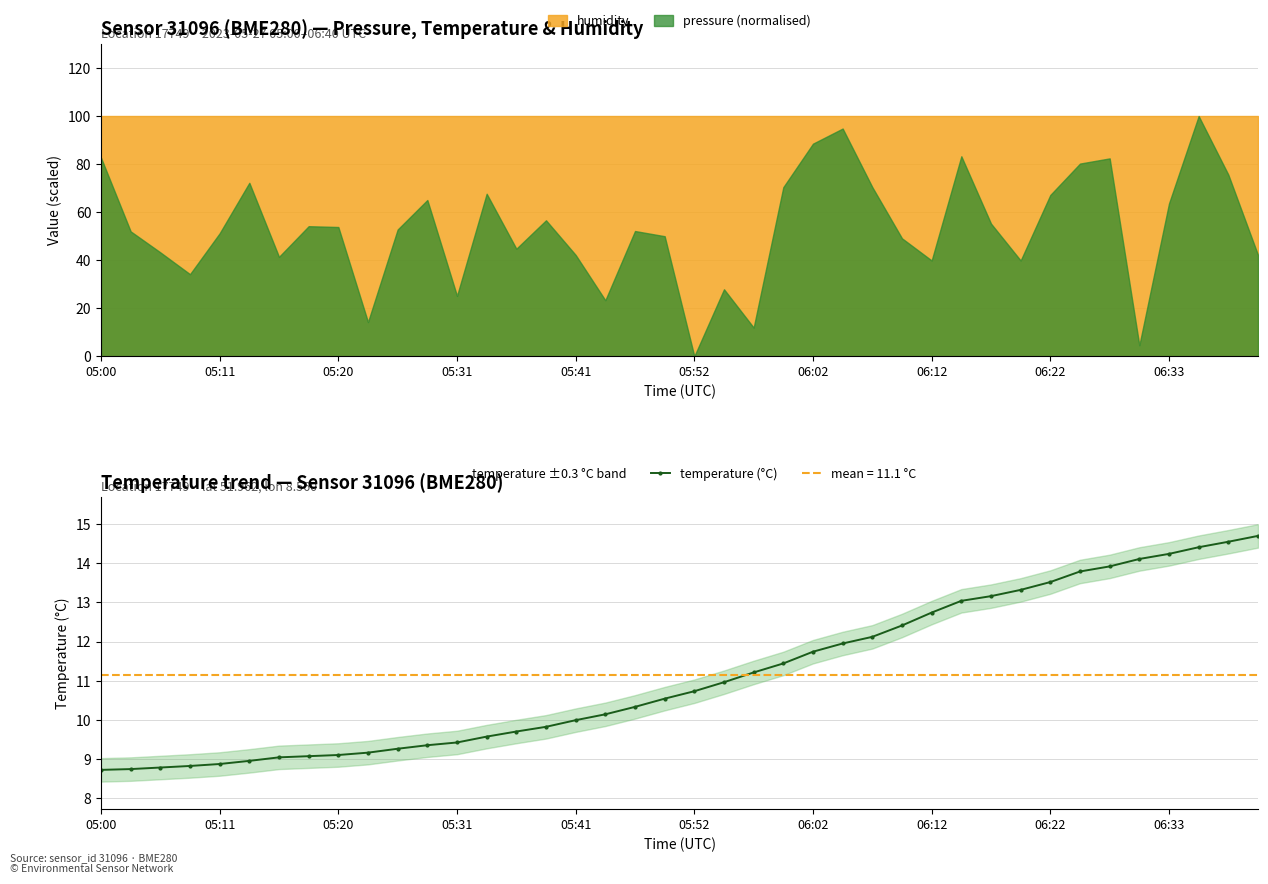

What is the ratio of the value at 30 to the value at 32?

1.0